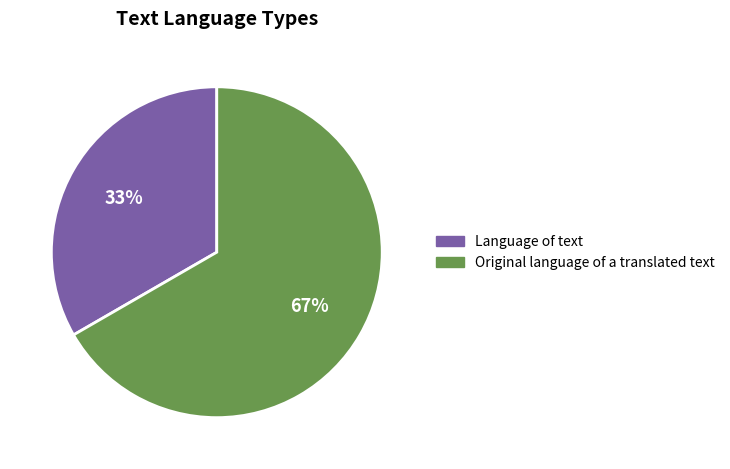

Do Language of text and Original language of a translated text together represent more than half of the pie?

Yes